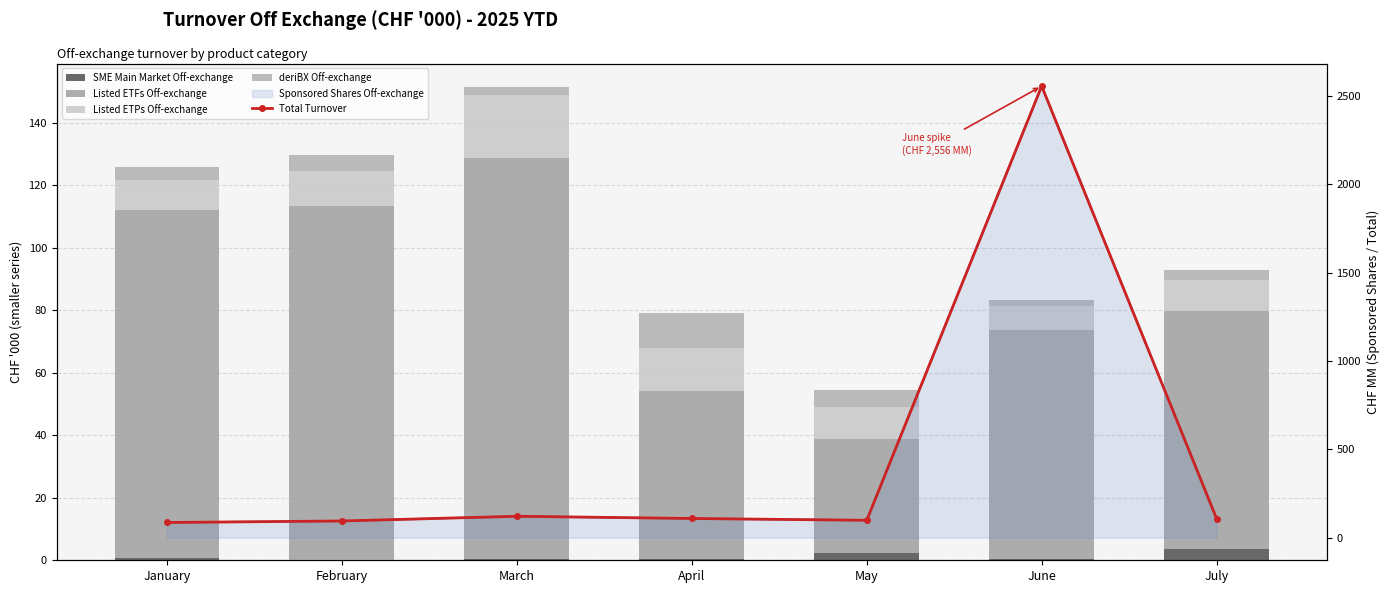

Is it true that Listed ETPs Off-exchange equals 9.5 at March?

False